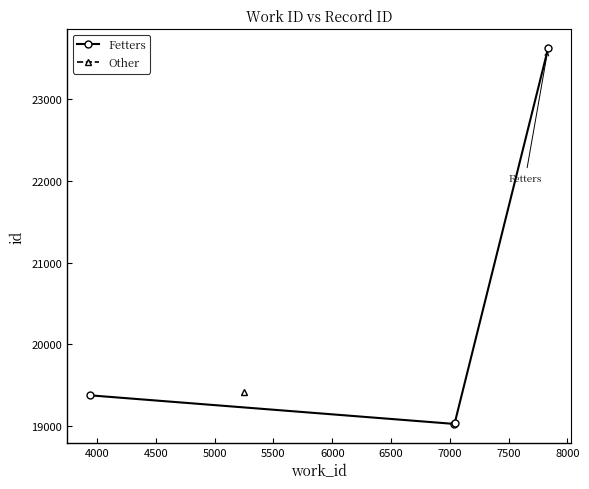

True or false: Fetters has more than 0 points higher than both neighbors.

False